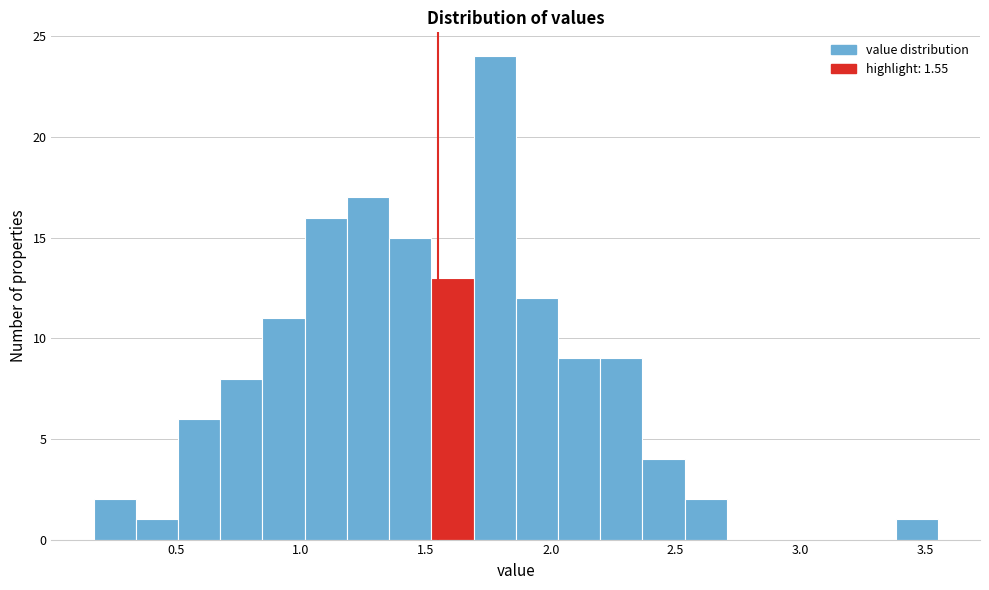

Read against the x-axis, roughly where is the centre of the tallest bar?

1.80